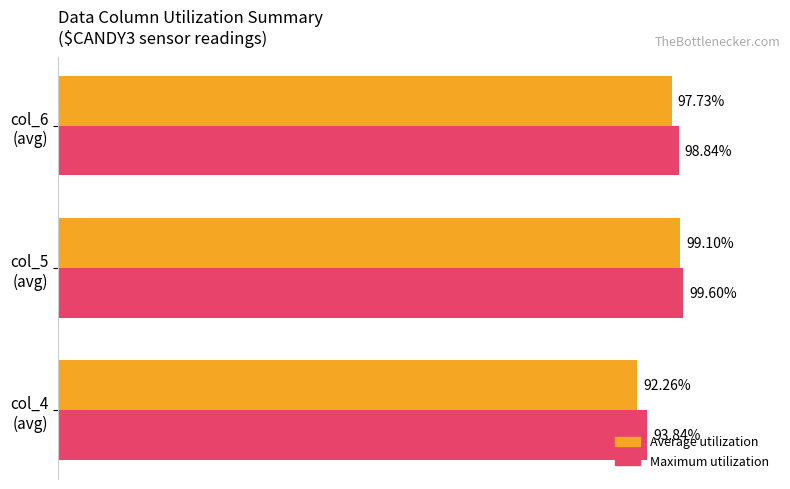

Which series has the widest spread of values?

Average utilization